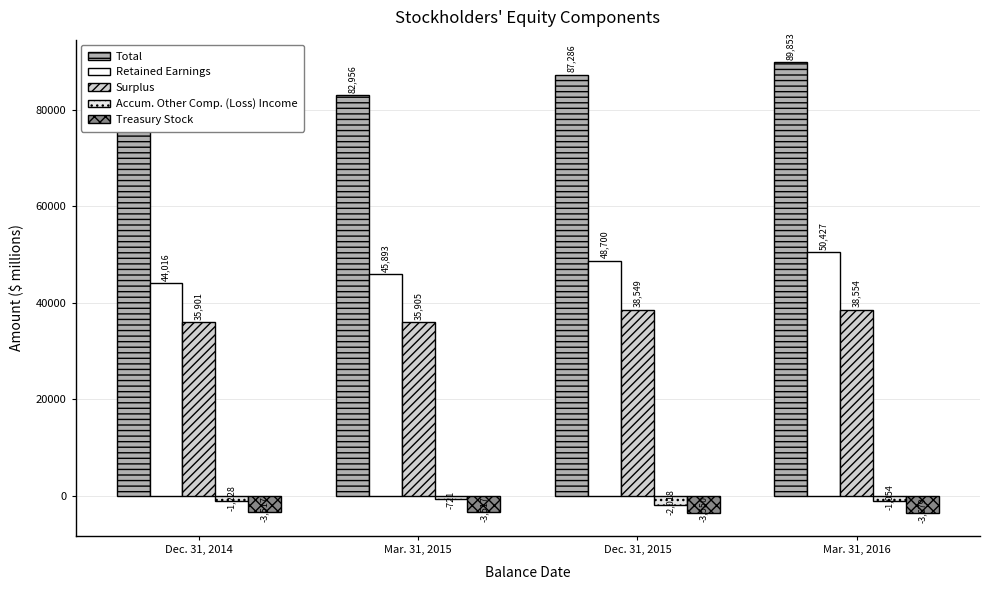

What is the difference between the maximum and minimum values in the Total series?

9285